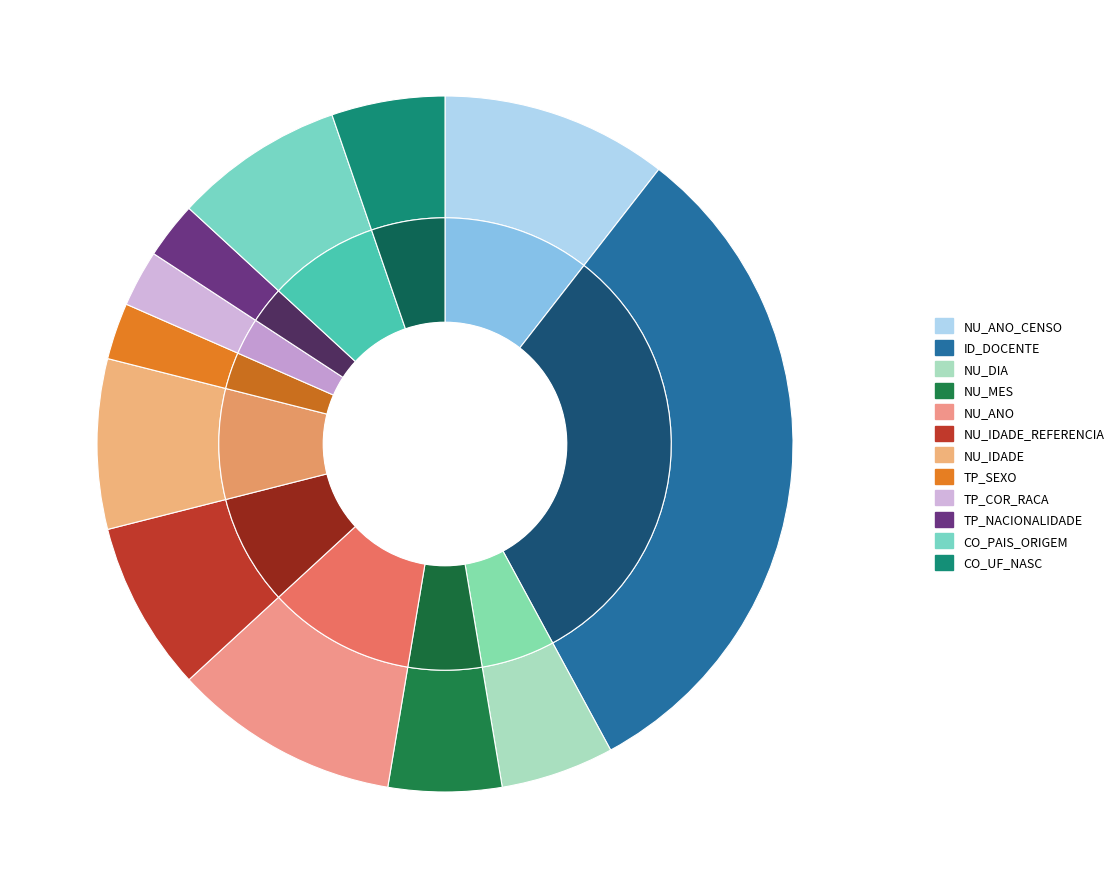

What percentage is the Num slice, to the nearest percent?

8%